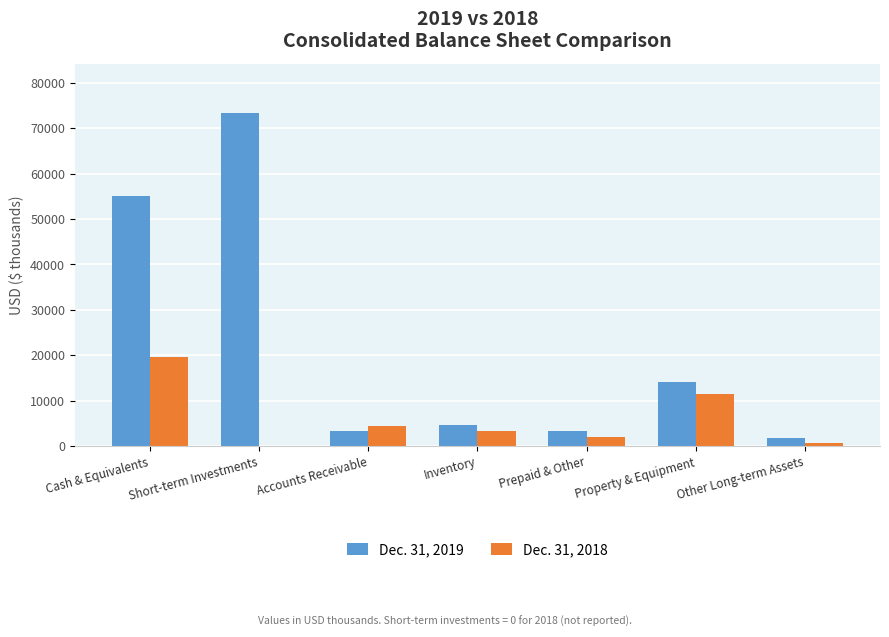

Is the value of Dec. 31, 2019 at Inventory greater than the value of Dec. 31, 2018 at Short-term Investments?

Yes